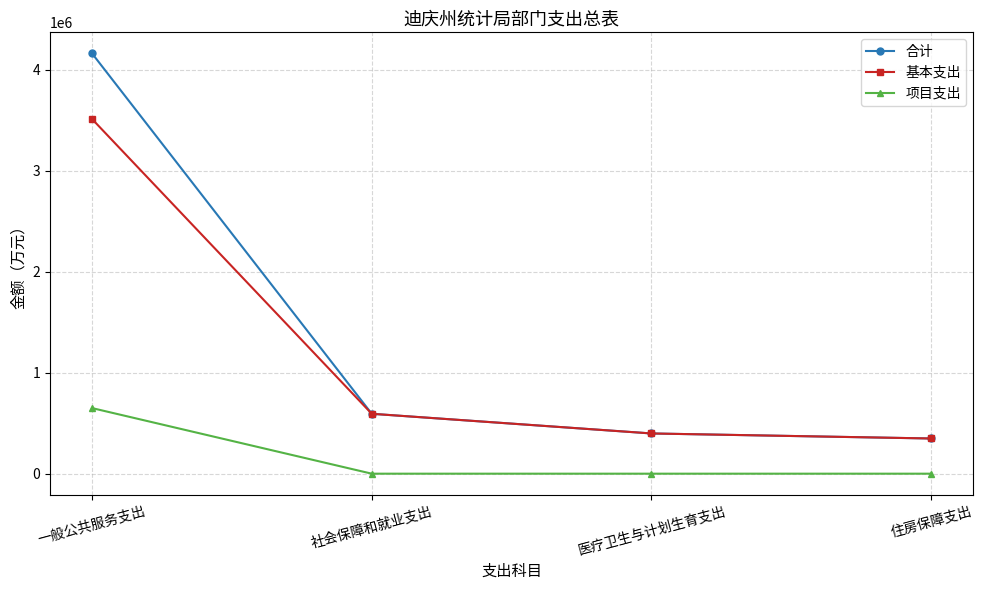

What is the difference between the second highest and second lowest values in the 基本支出 series?

195037.6